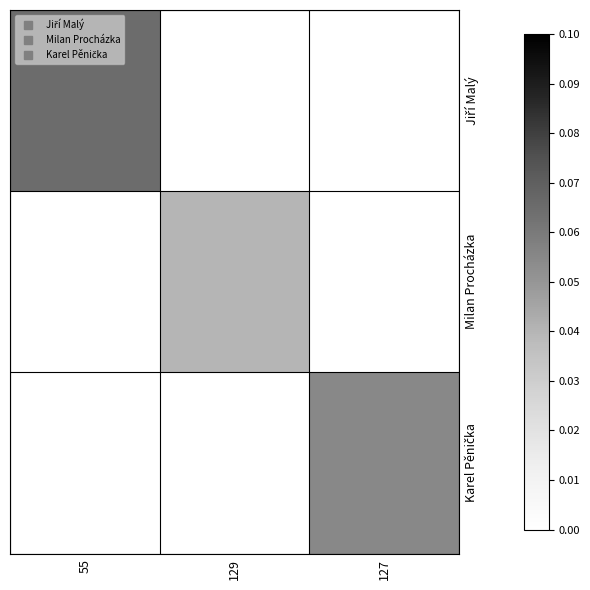

How many positive values does the Jiří Malý series have?

1